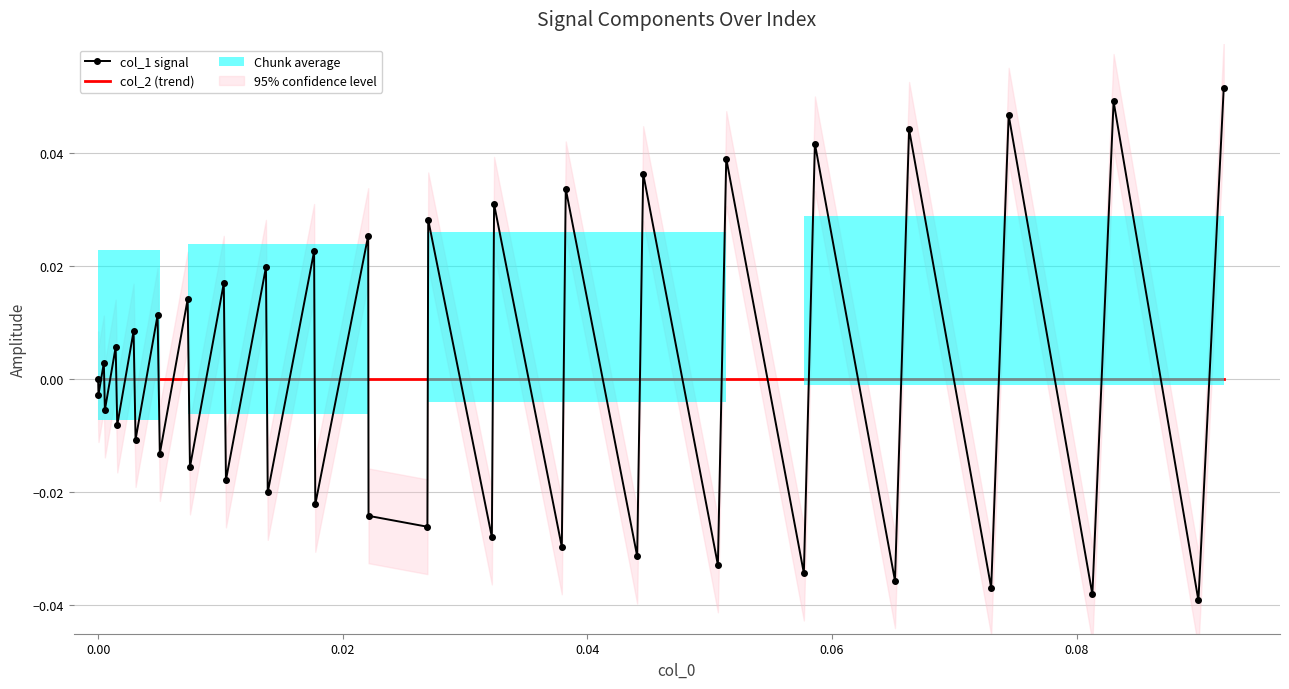

Does the chart have visible grid lines?

Yes